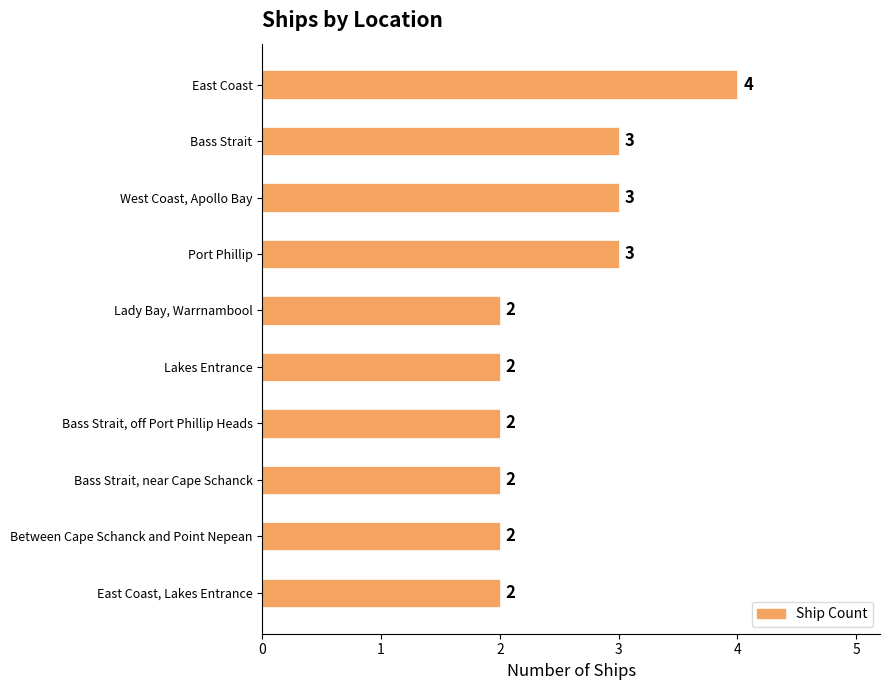

Does the chart contain stacked bars?

No